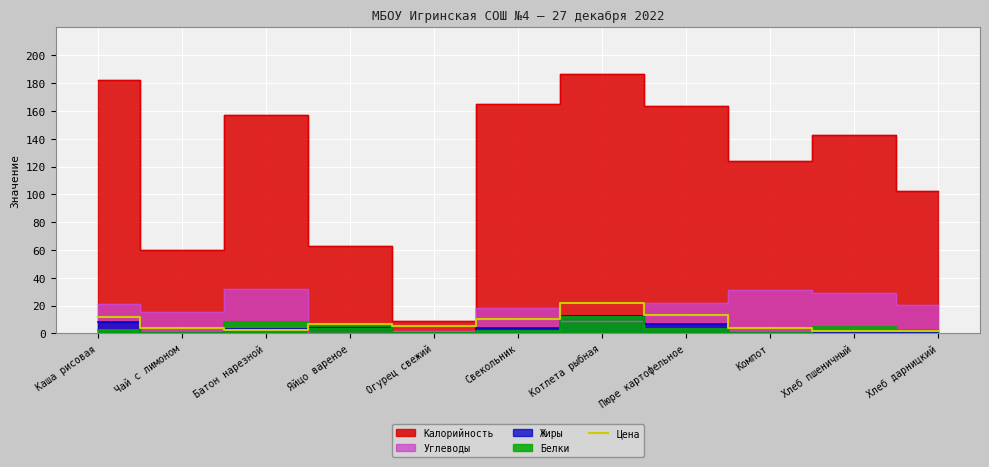

Which label corresponds to the smallest value in the chart?

Хлеб пшеничный